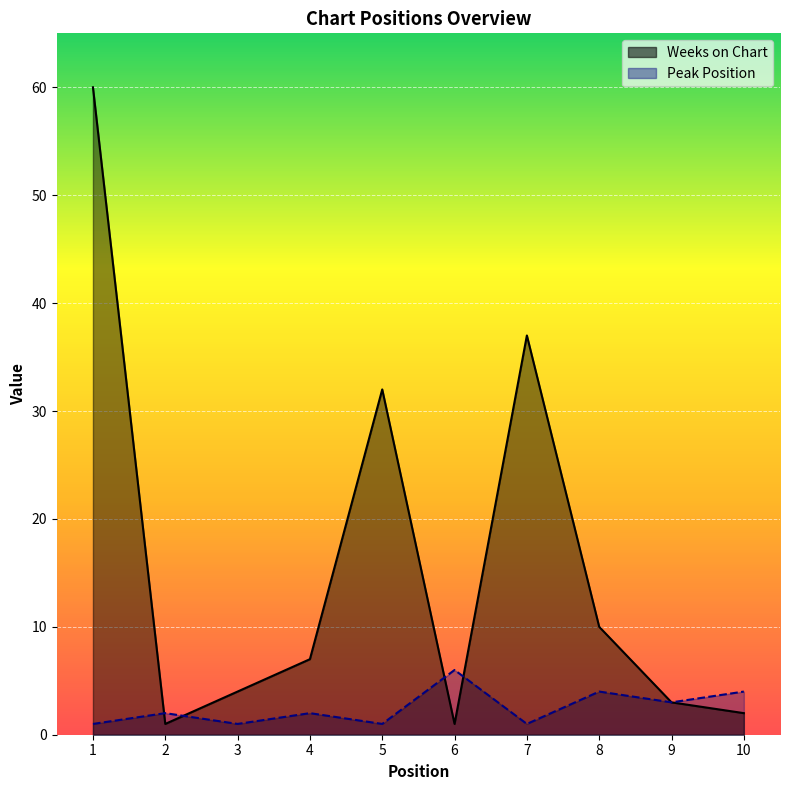

Which series has the largest total across all categories?

Weeks on Chart